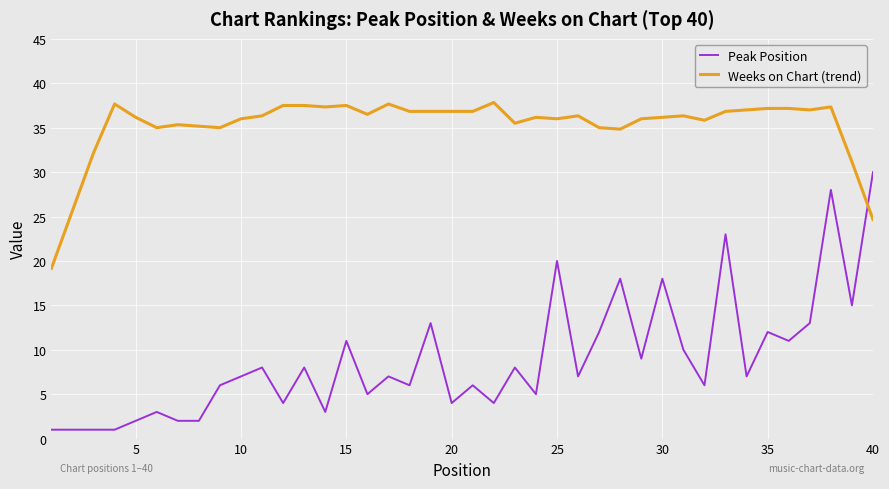

List the series in order of their peak value, highest first.

Weeks on Chart (trend), Peak Position